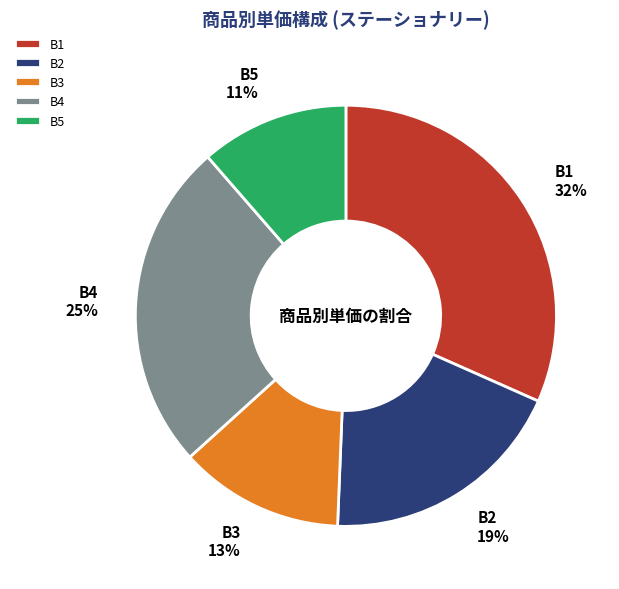

To the nearest percent, what percentage of the pie is B5?

11%